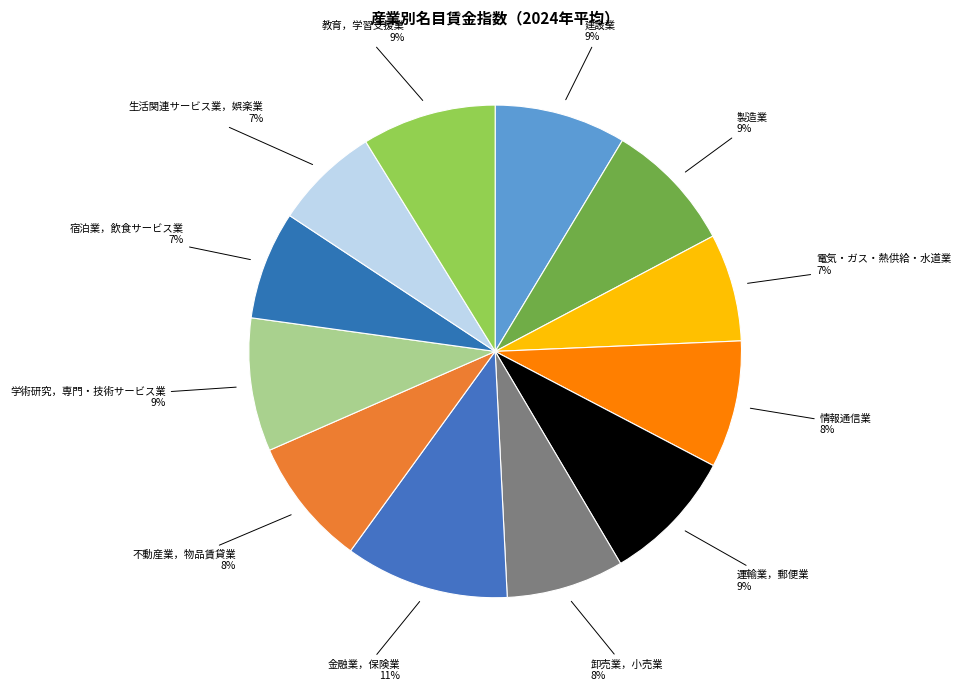

Is the sum of 金融業，保険業 and 卸売業，小売業 greater than half?

No